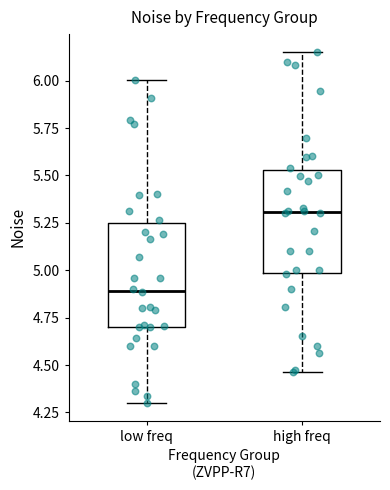

Reading left to right, transcribe this box plot: for each box, give where its median line is, the range the box spans, and where its two whiskers end, as read against the y-axis. The values are not printed on the chart, so give them approximately, as read against the axis.

low freq: median 4.90, box 4.70 to 5.25, whiskers 4.30 to 6.00
high freq: median 5.30, box 5.00 to 5.55, whiskers 4.45 to 6.15